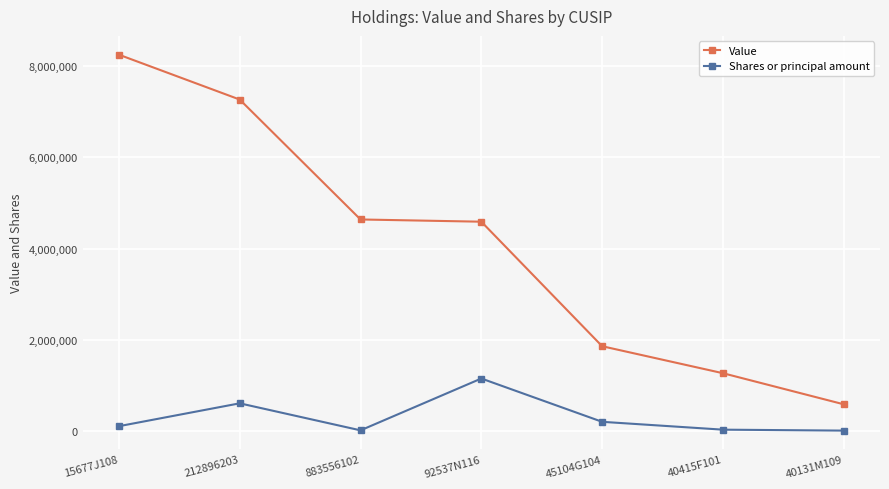

Rank the series by their maximum value, from highest to lowest.

Value, Shares or principal amount